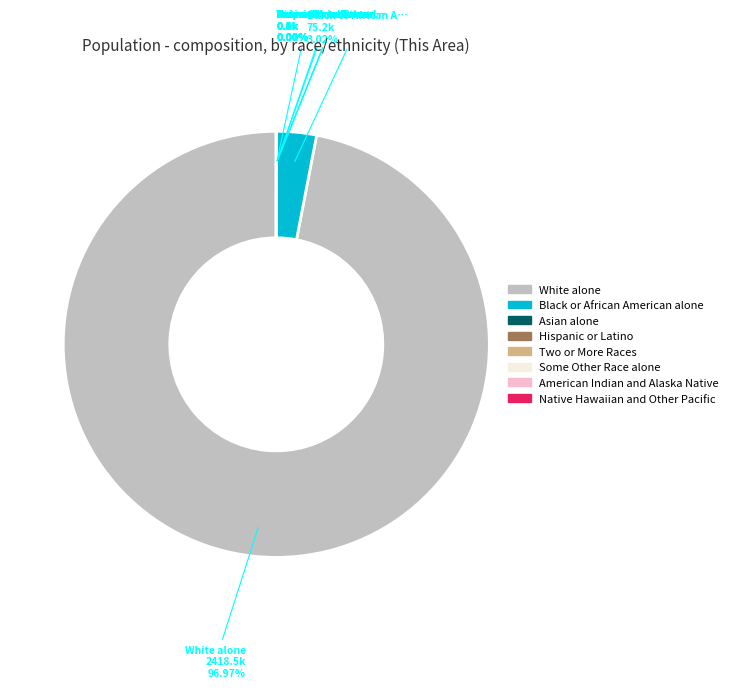

Which category accounts for the majority?

White alone